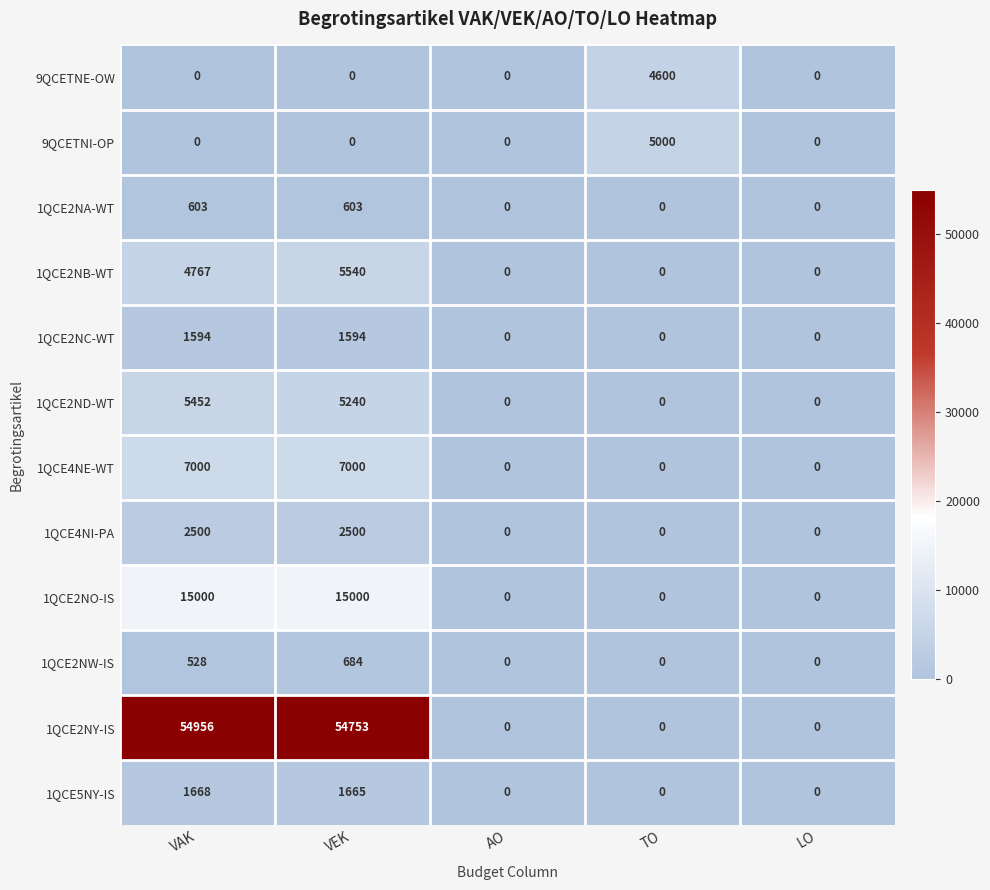

How many distinct data groups are displayed?

12